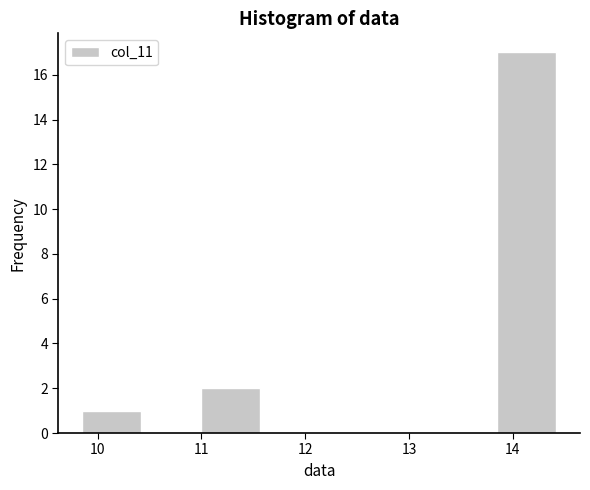

Reading left to right, list every bar in this chart as the range it spans on the x-axis followed by its height. Neither the bar edges nor the heights are printed on the chart, so give them approximately, as read against the axes.

9.9 to 10.4: 1
10.4 to 11.0: 0
11.0 to 11.6: 2
11.6 to 12.1: 0
12.1 to 12.7: 0
12.7 to 13.3: 0
13.3 to 13.8: 0
13.8 to 14.4: 17